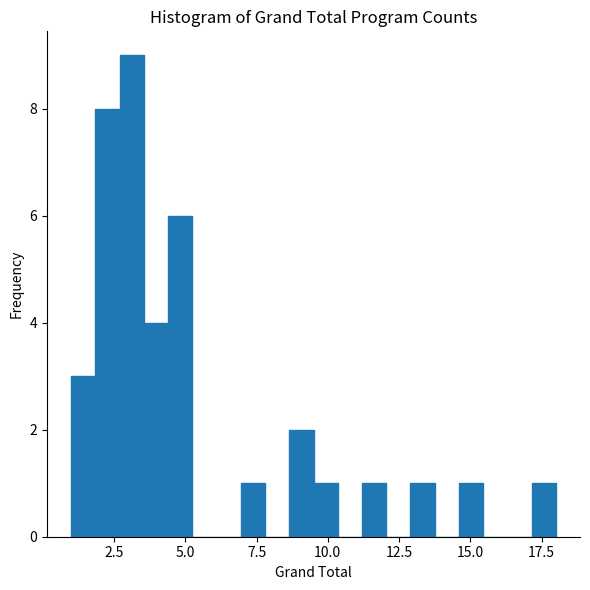

Read against the x-axis, roughly where is the centre of the tallest bar?

3.0